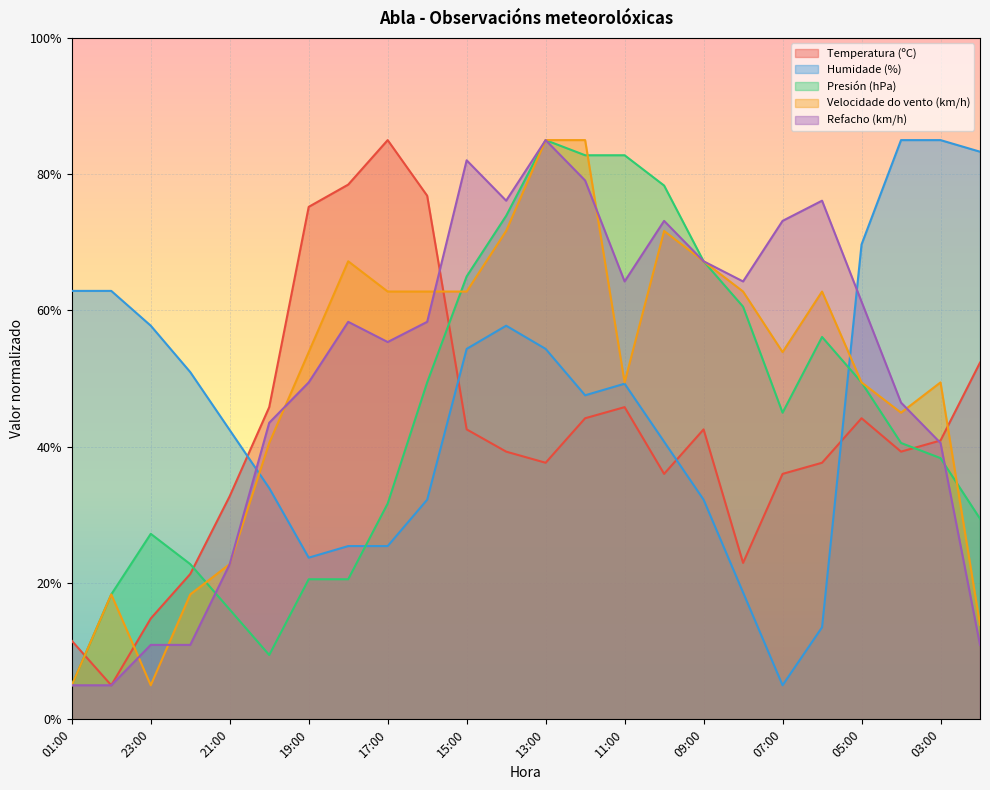

How many values in the Temperatura (ºC) series are below 40?

12